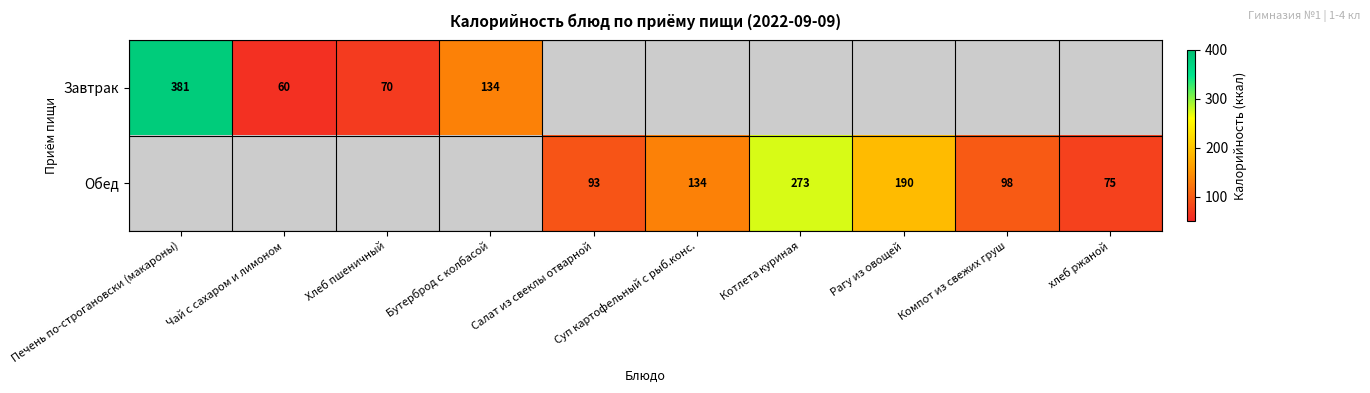

True or false: Завтрак has a value of 381 at Печень по-строгановски (макароны).

True